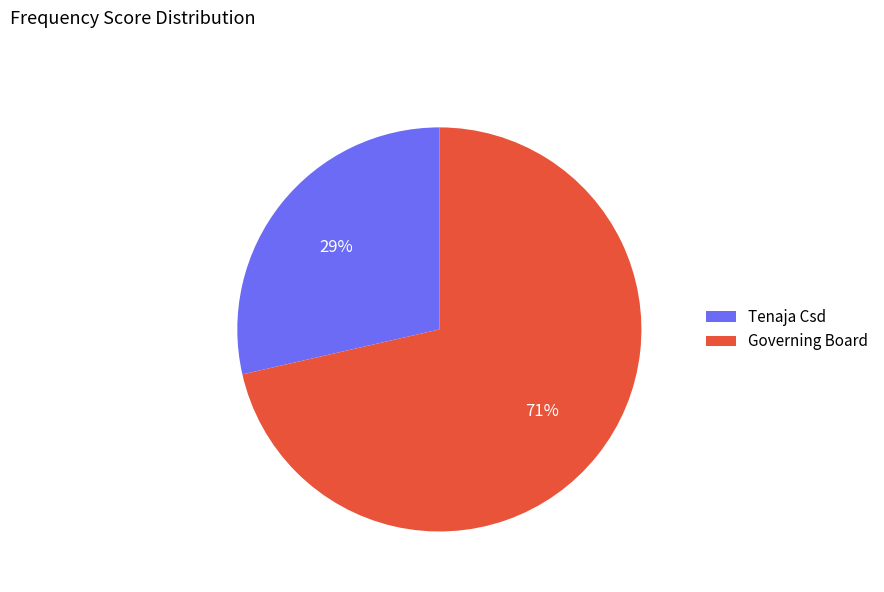

Is the sum of Tenaja Csd and Governing Board greater than half?

Yes